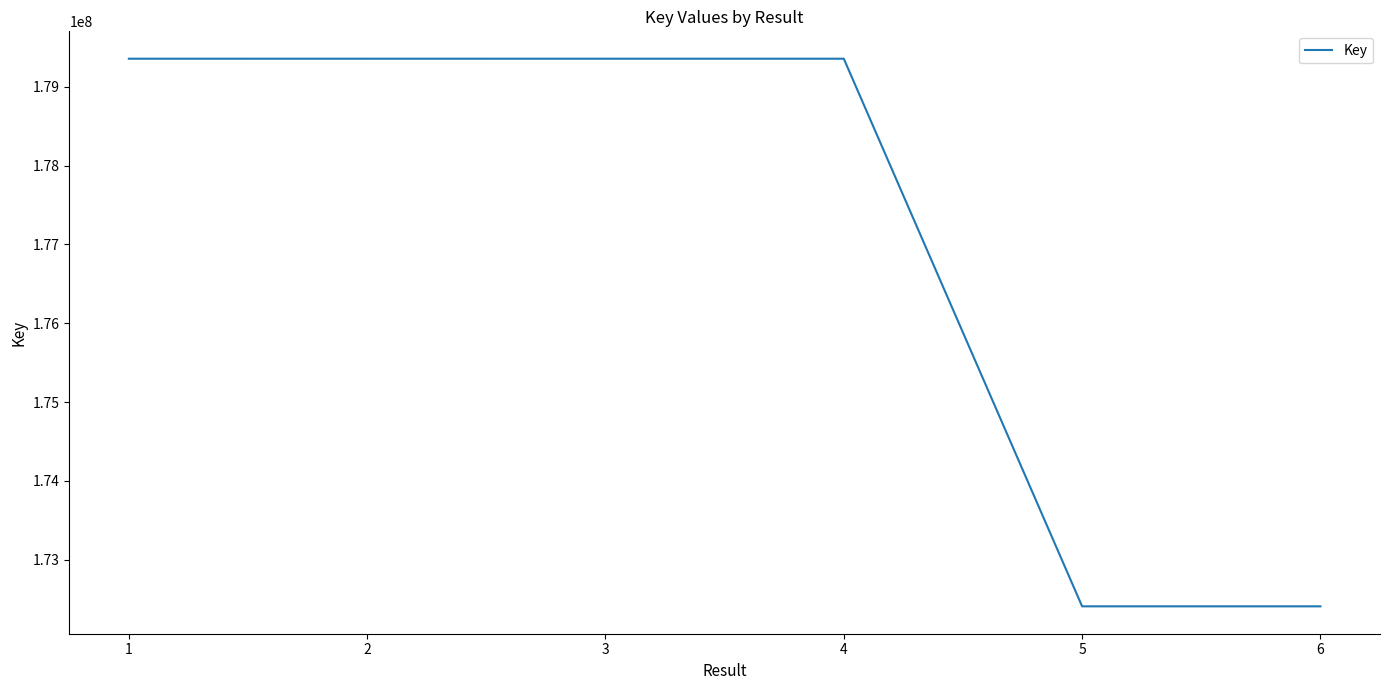

What is the difference between the second highest and second lowest values?

6946258